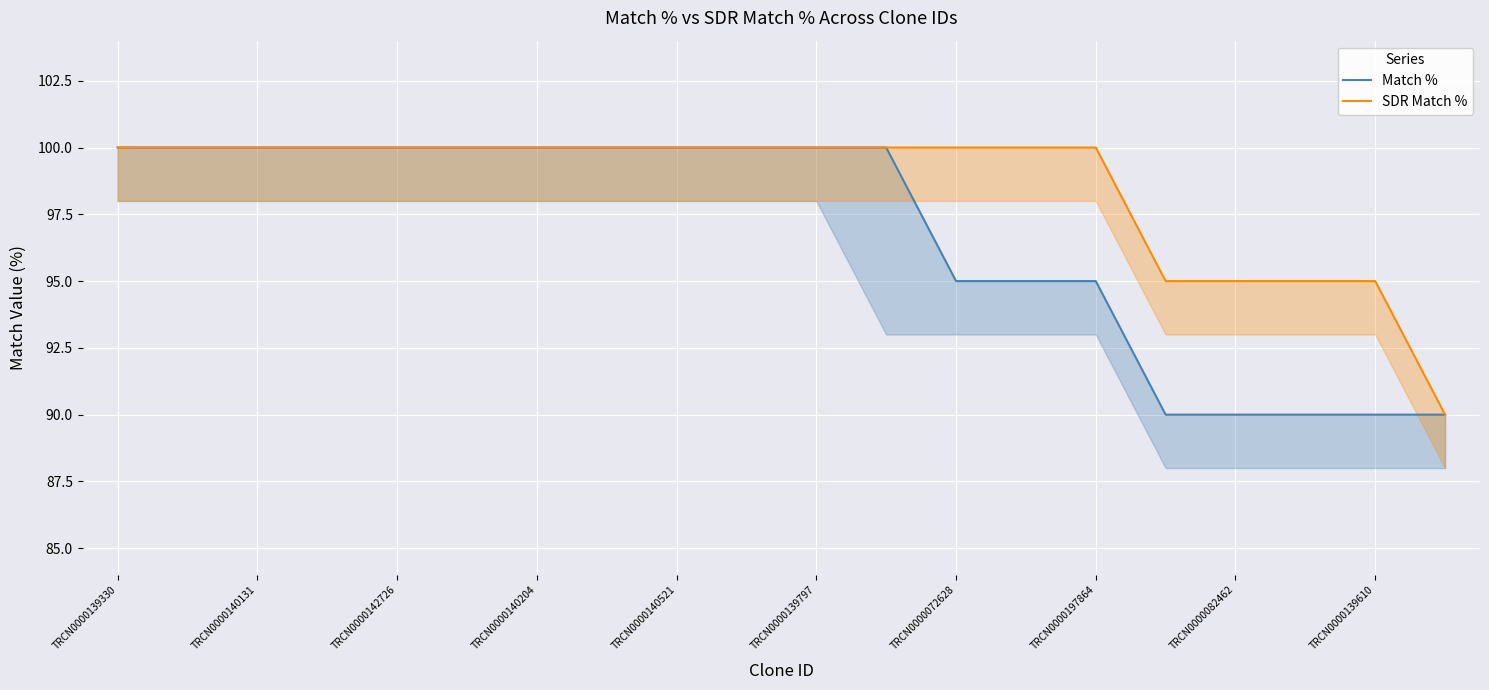

True or false: Match % has a value of 90 at 15.

True